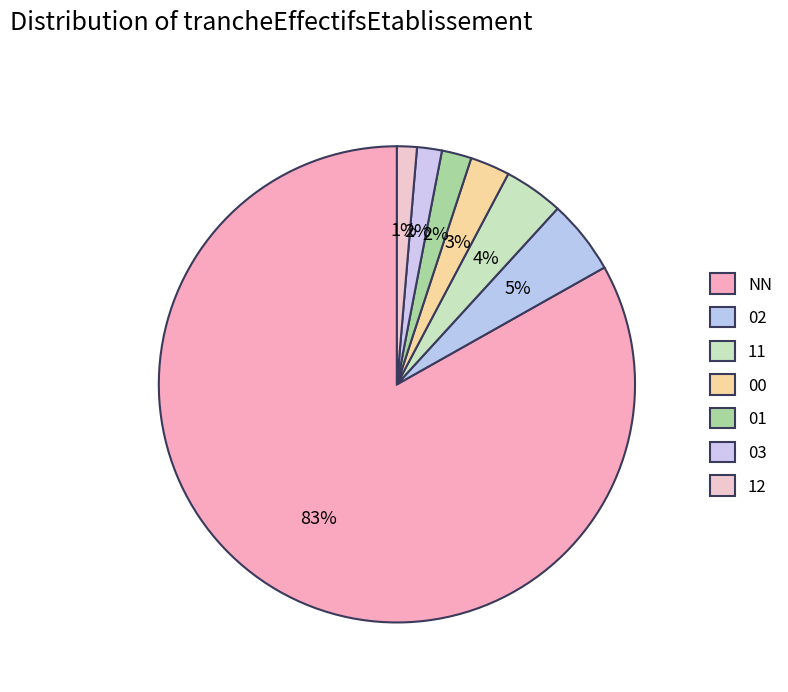

Is there any slice that represents more than half of the pie?

Yes